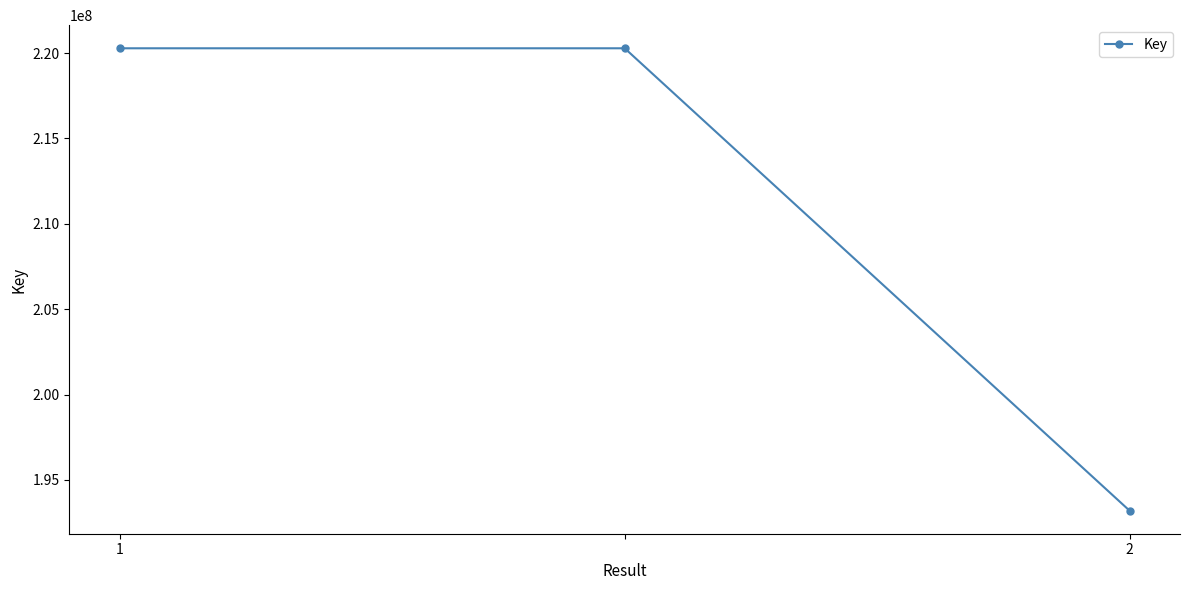

How many distinct data groups are displayed?

1